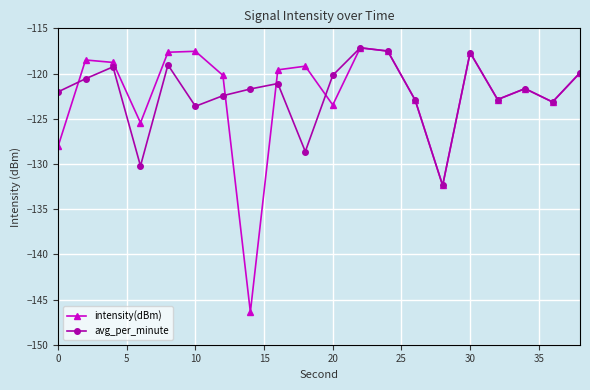

How many interior local peaks does the avg_per_minute series have?

6